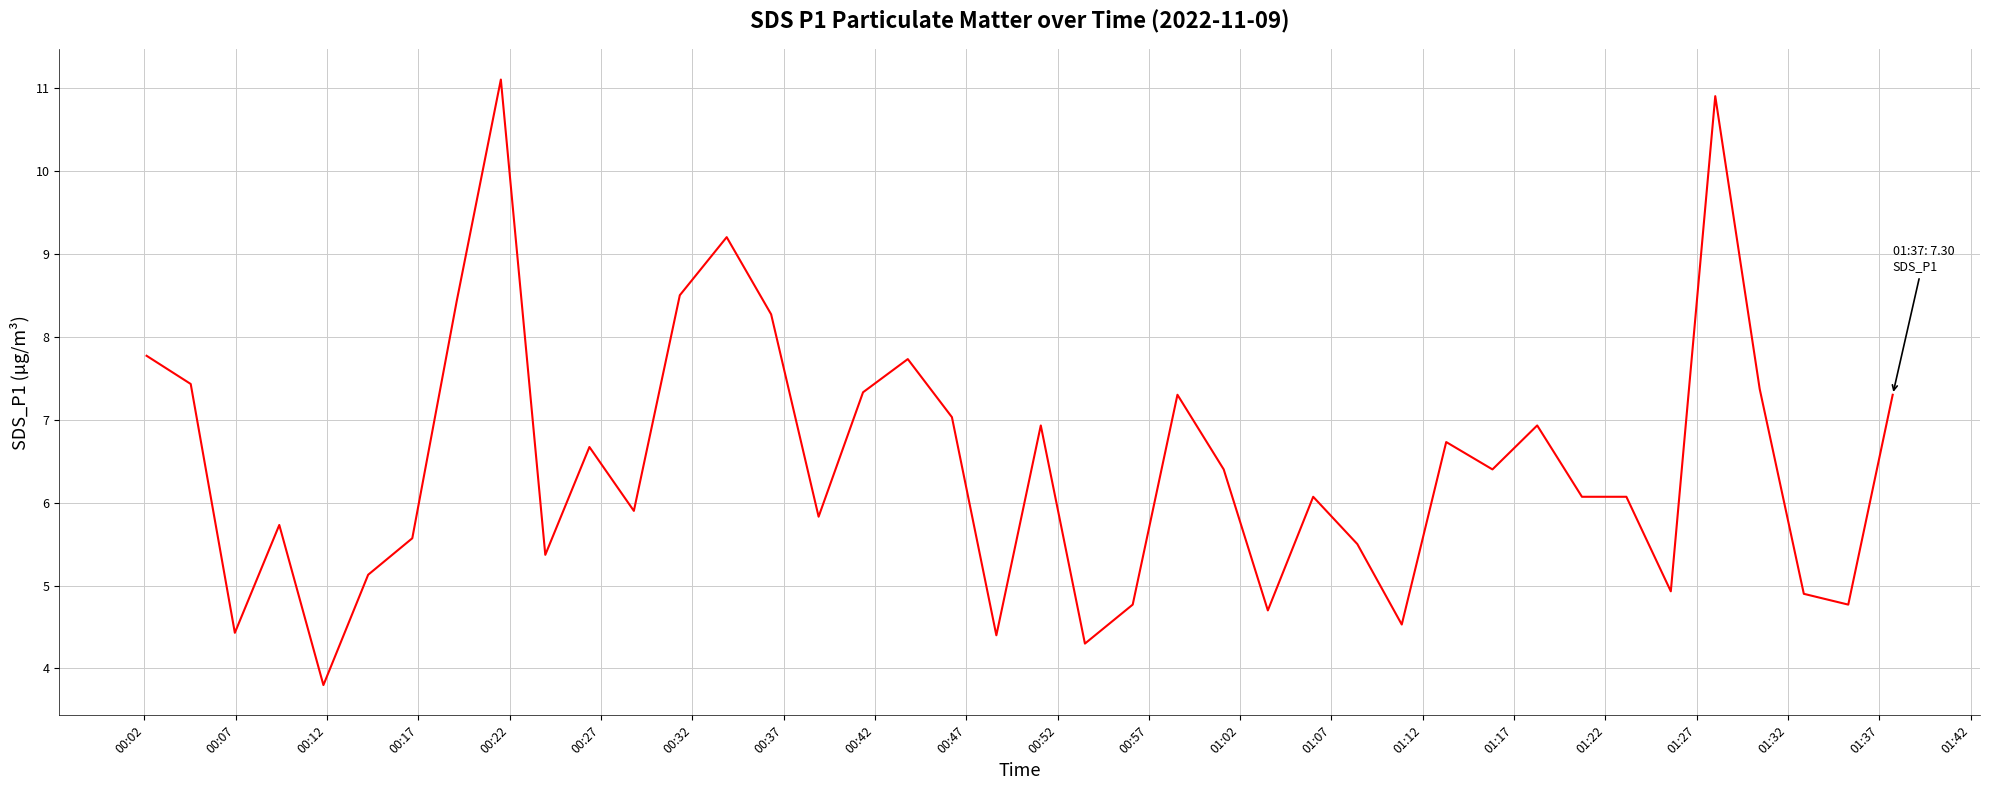

What is the smallest value displayed?

3.8